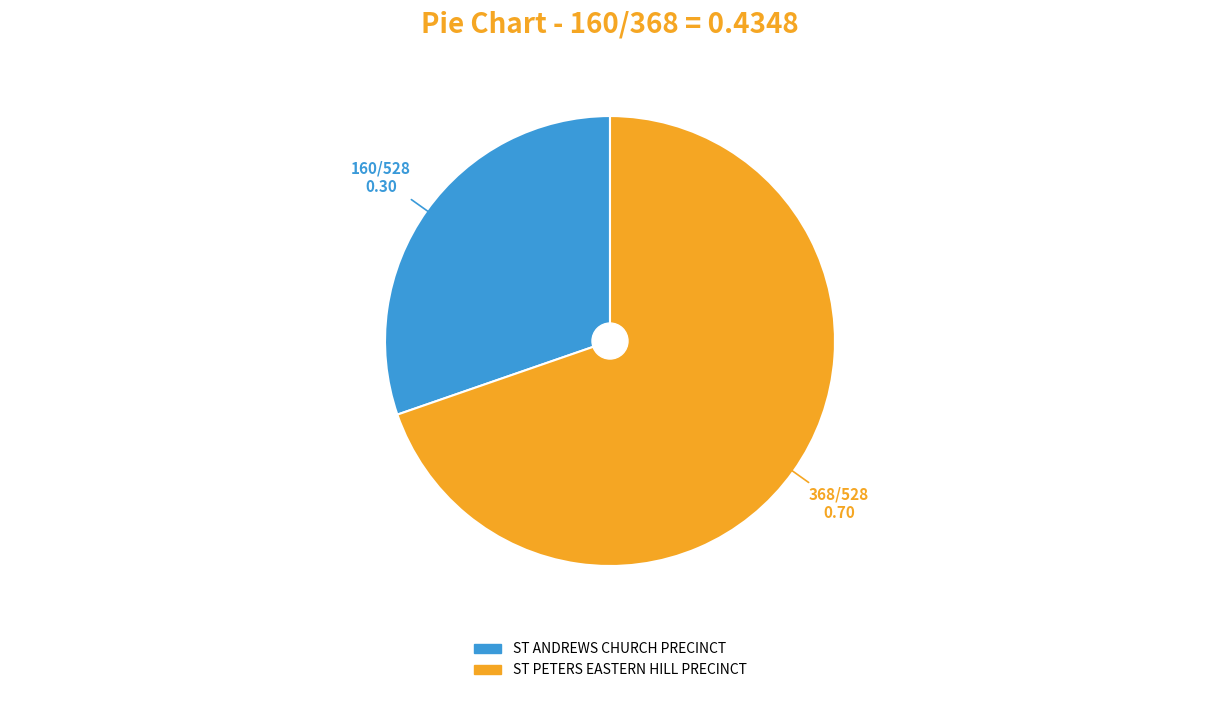

Which has a higher value, ST ANDREWS CHURCH PRECINCT or ST PETERS EASTERN HILL PRECINCT?

ST PETERS EASTERN HILL PRECINCT